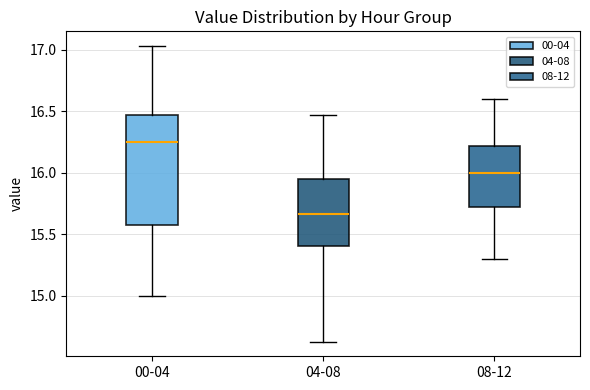

Where is the lower edge of the box for 08-12 on the y-axis? The values are not printed on the chart, so give them approximately, as read against the axis.

15.70